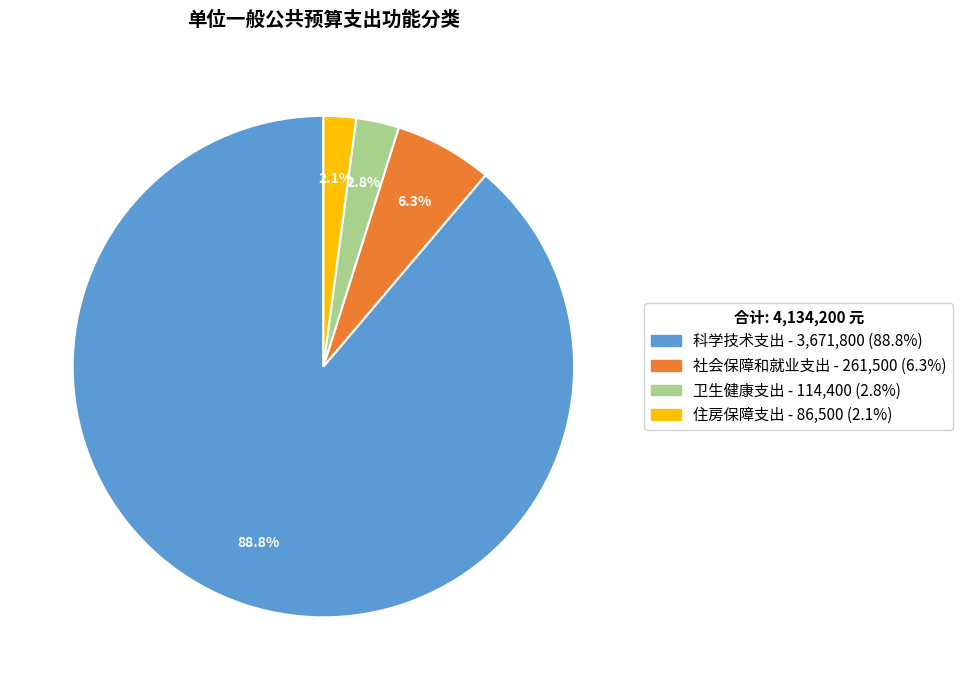

What percentage is NOT represented by 卫生健康支出?

97.2%